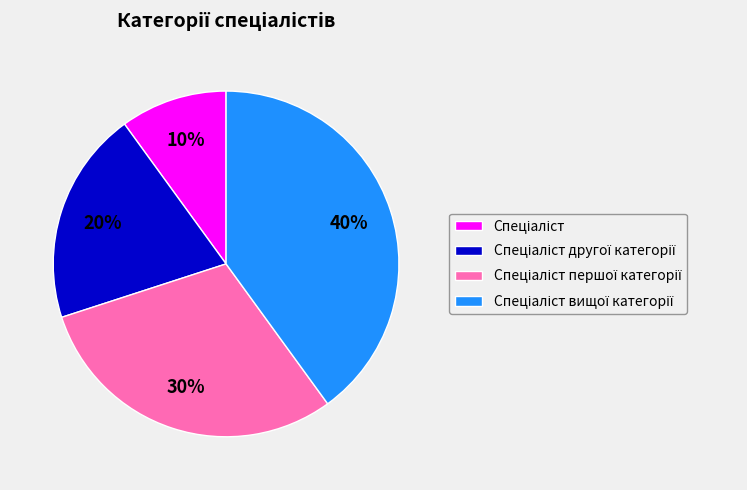

To the nearest percent, what is the average slice percentage?

25%